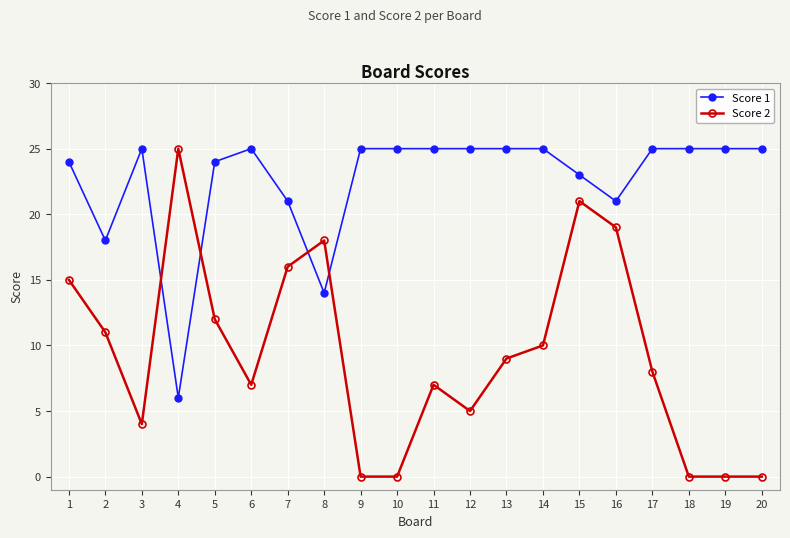

After their last crossing, which series has the higher values: Score 1 or Score 2?

Score 1